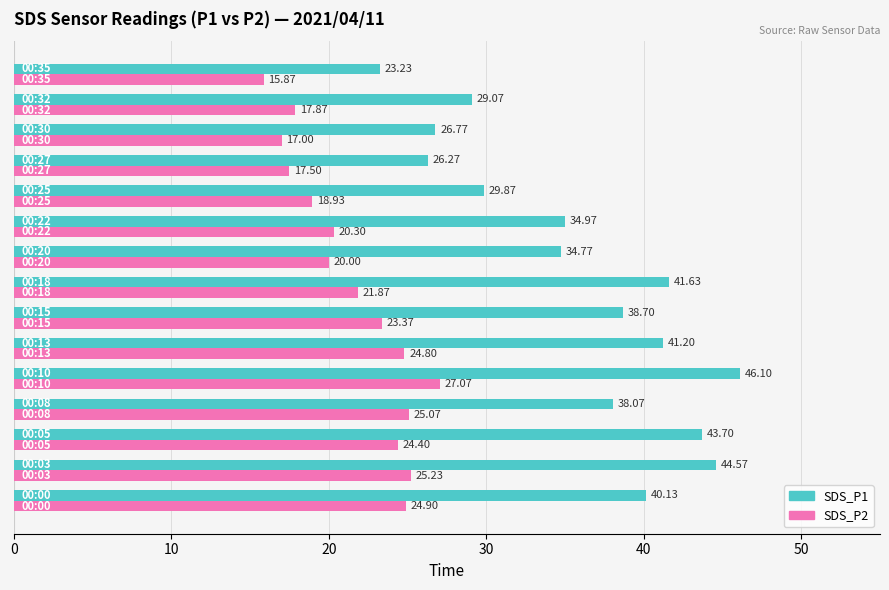

Rank the series by their average value, from lowest to highest.

SDS_P2, SDS_P1